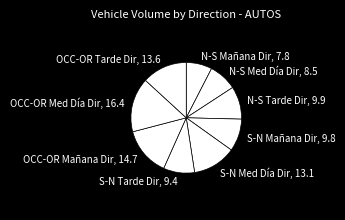

Combined, do N-S Tarde Dir, 9.9 and OCC-OR Med Día Dir, 16.4 account for over 50%?

No